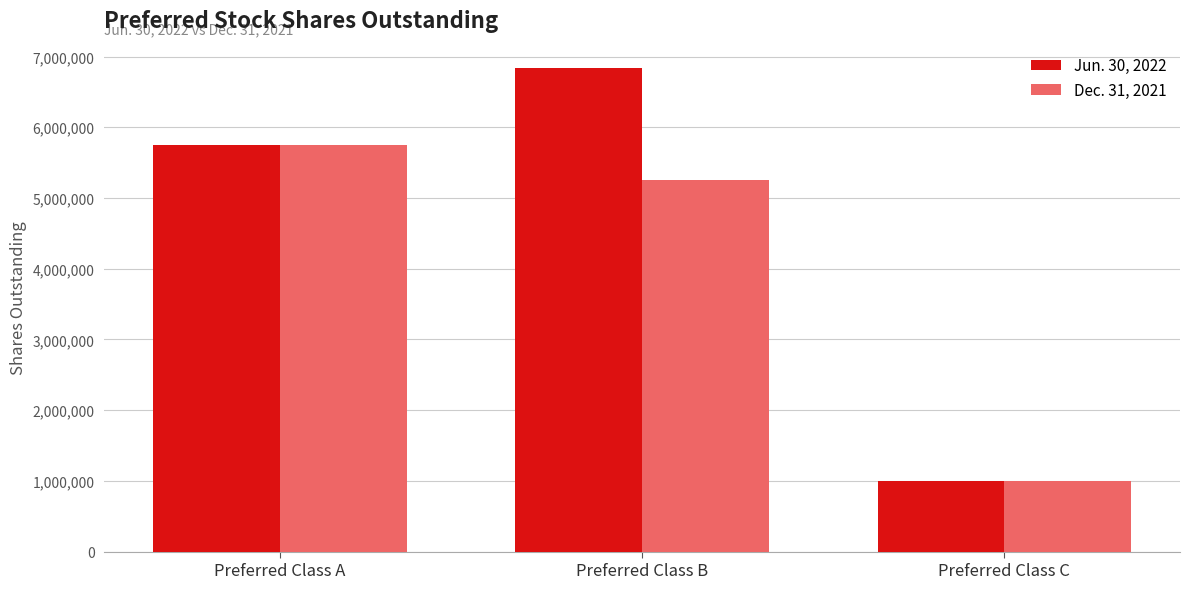

What is the value of the Dec. 31, 2021 bar at the 1st from the left?

5750000